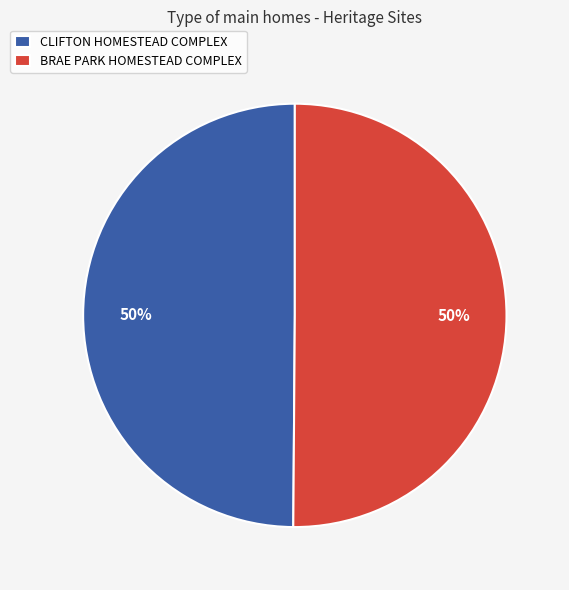

Do BRAE PARK HOMESTEAD COMPLEX and CLIFTON HOMESTEAD COMPLEX together represent more than half of the pie?

Yes